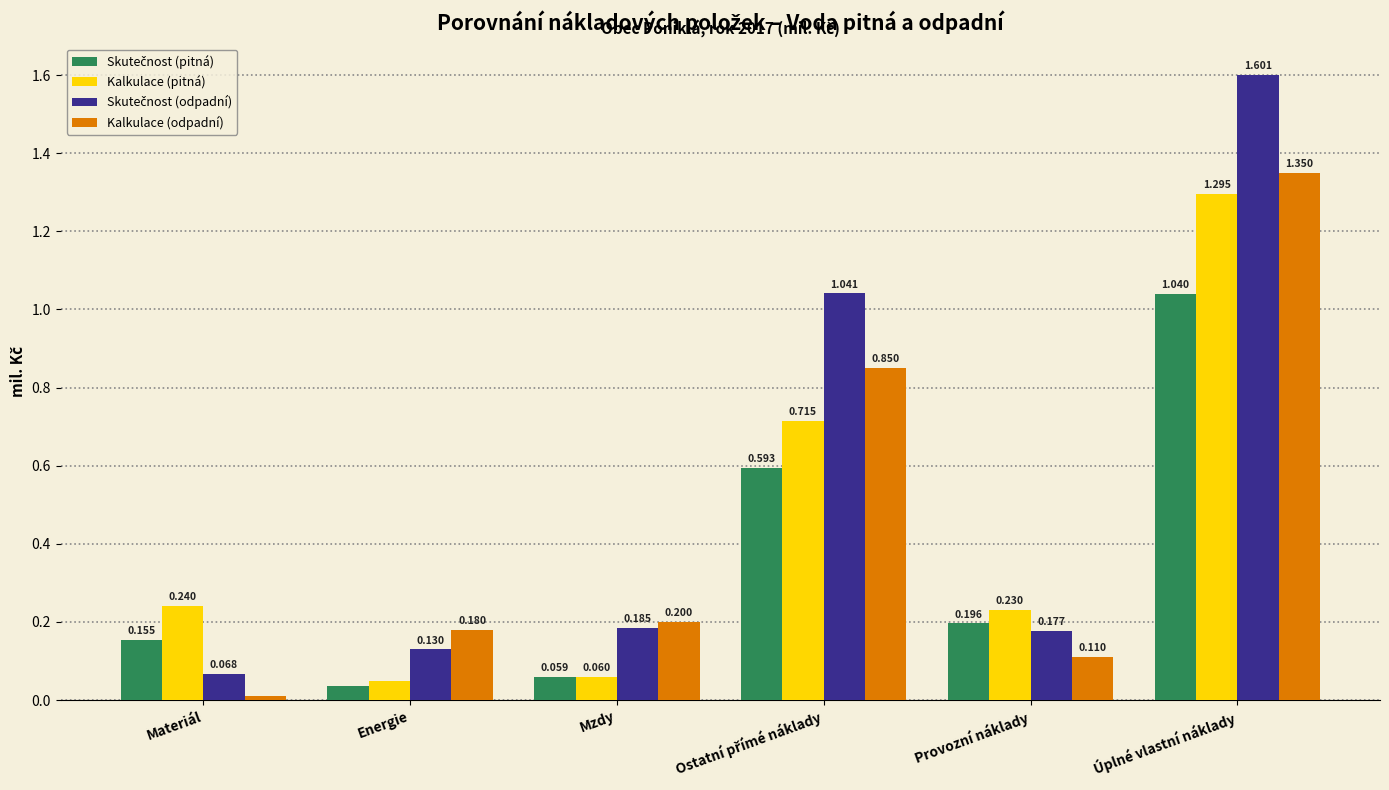

What is the label of the 2nd bar from the left?

Energie